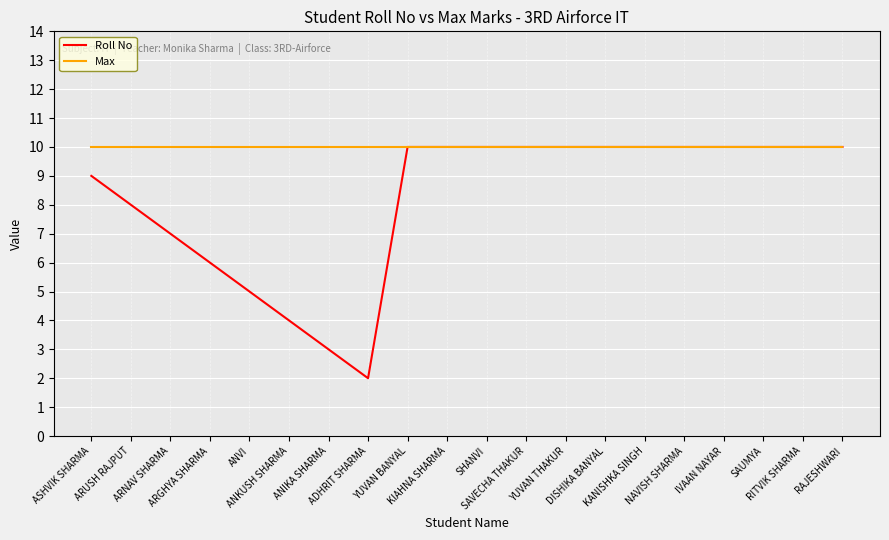

Rank the series by their average value, from highest to lowest.

Max, Roll No